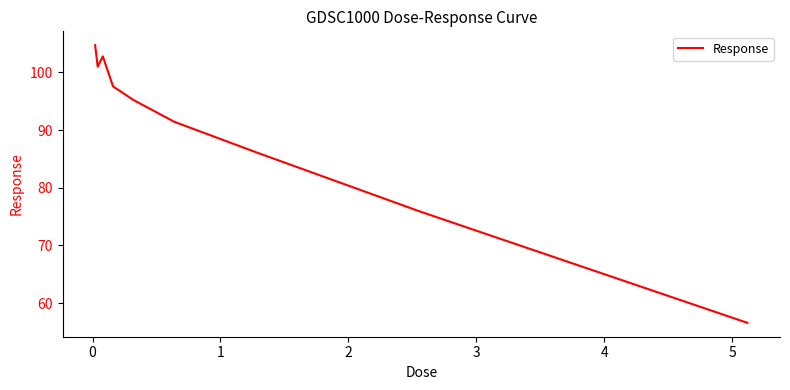

What is the average value?

90.1